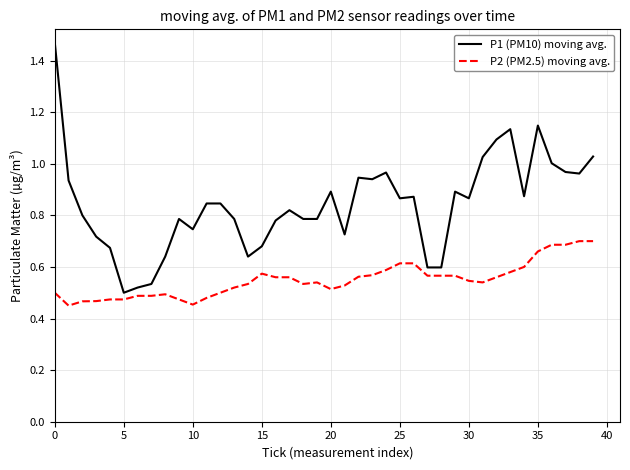

Rank the series by their maximum value, from lowest to highest.

P2 (PM2.5) moving avg., P1 (PM10) moving avg.